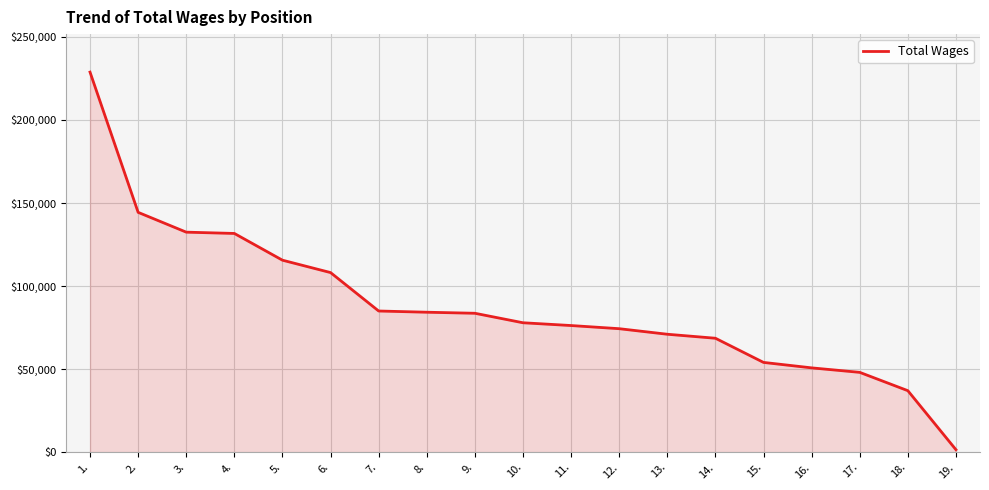

What is the difference between the values at 14. and 11.?

7646